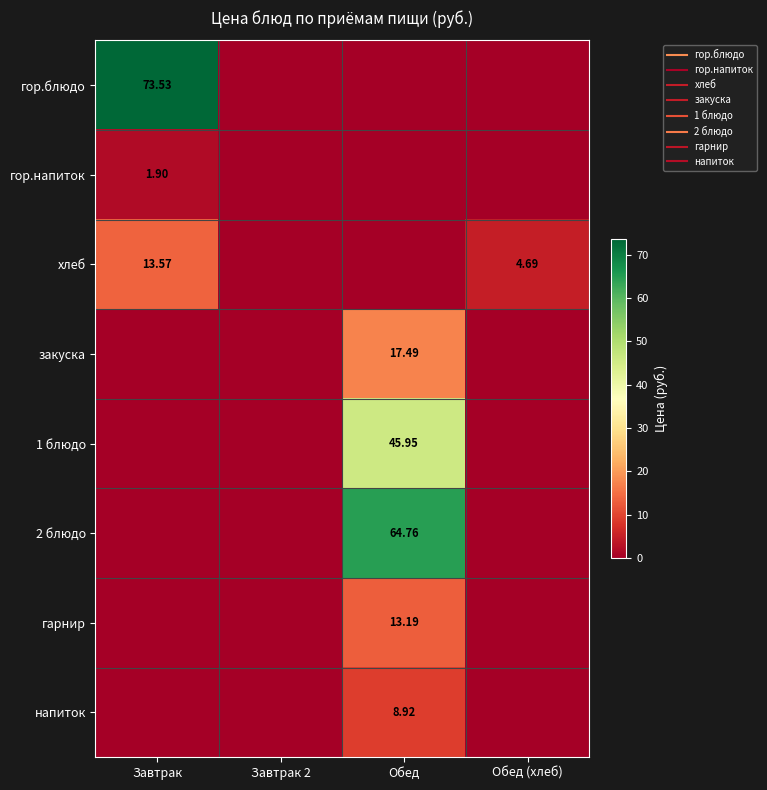

At Завтрак 2, list the series in order from smallest to largest.

гор.блюдо, гор.напиток, хлеб, закуска, 1 блюдо, 2 блюдо, гарнир, напиток